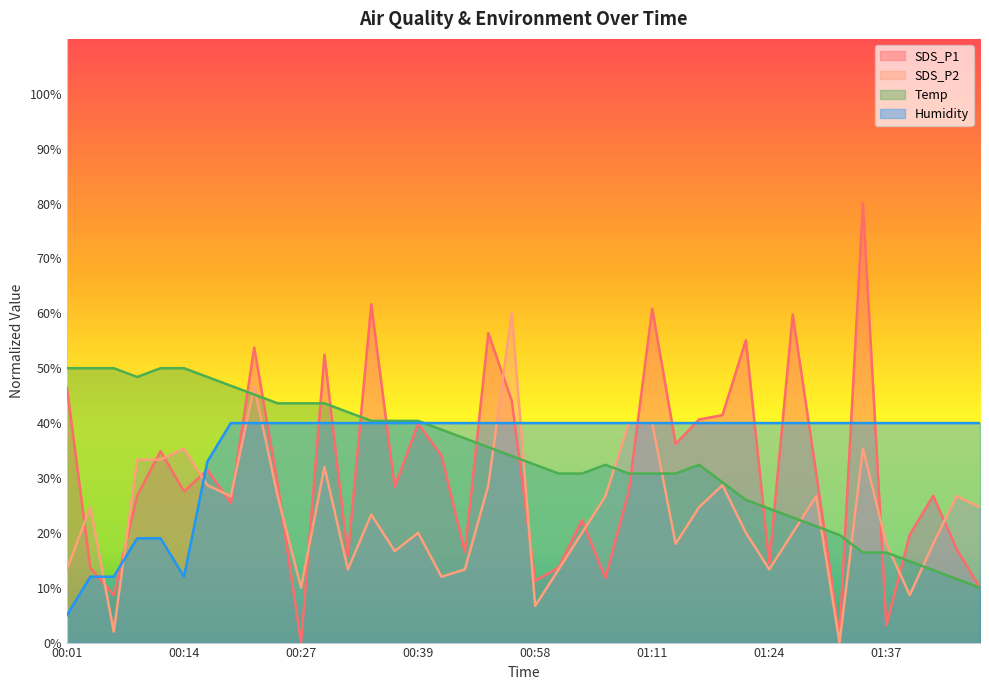

What is the minimum value for Temp?

10.0